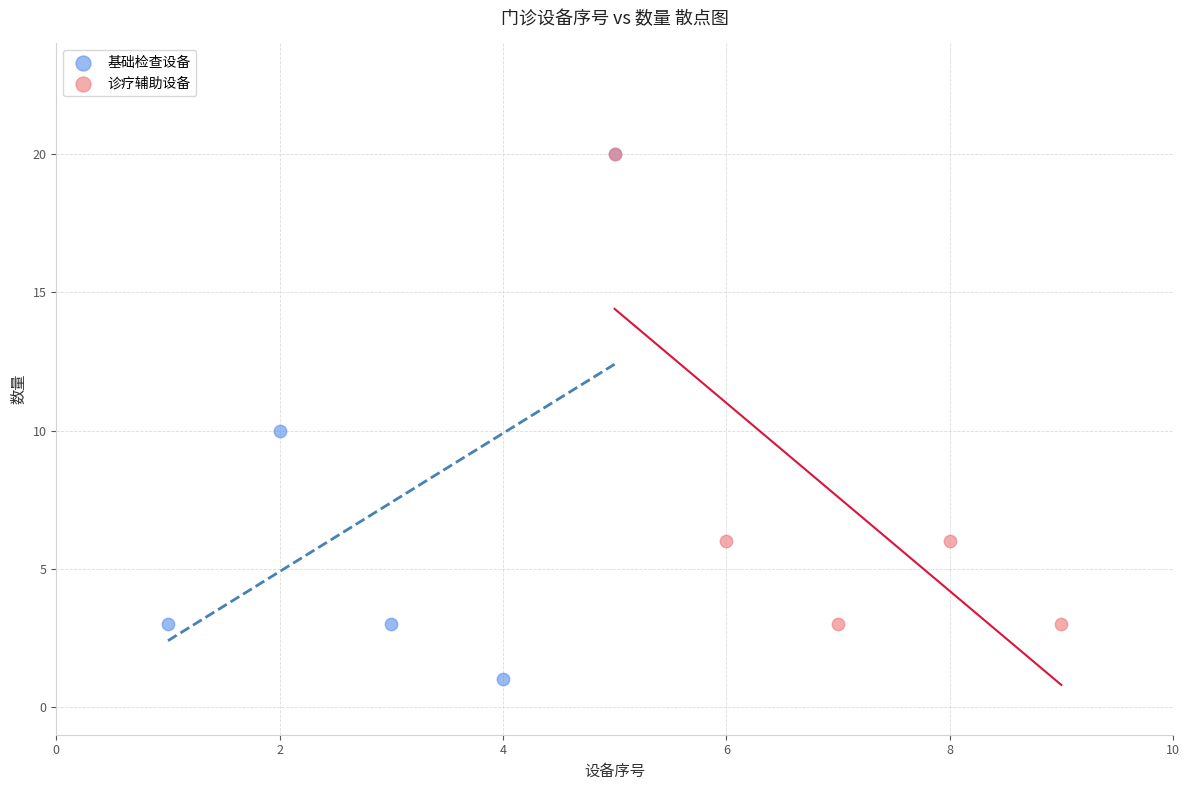

Which series has the widest spread of Y values?

基础检查设备